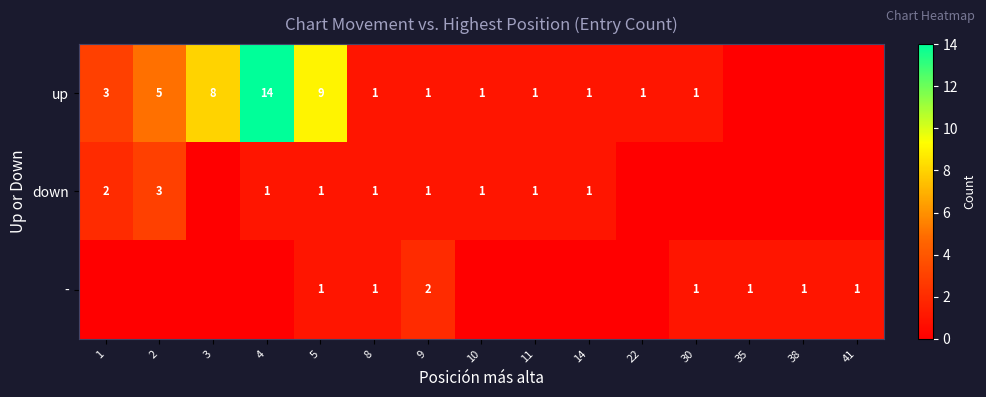

The value of up at 2 is 5. True or false?

True